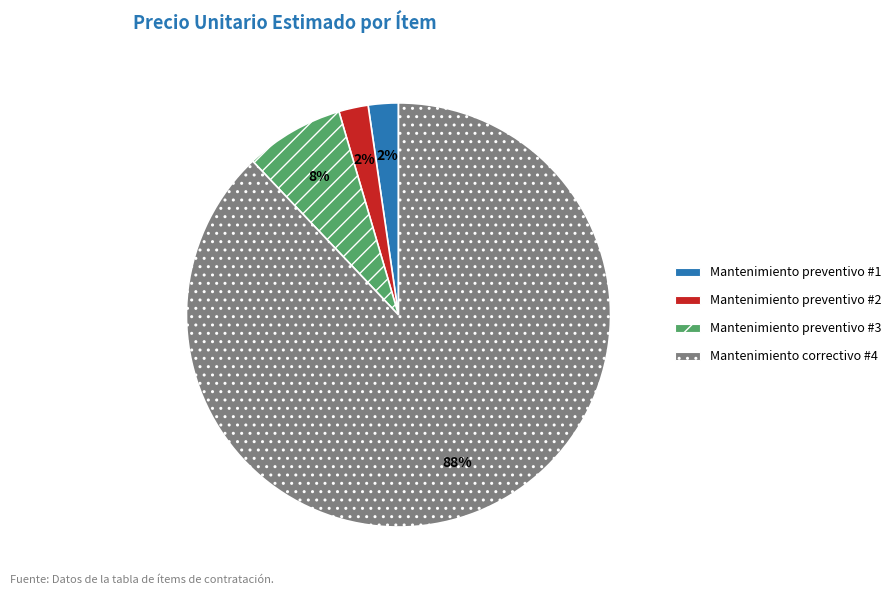

Between Mantenimiento preventivo #1 and Mantenimiento correctivo #4, which is larger?

Mantenimiento correctivo #4